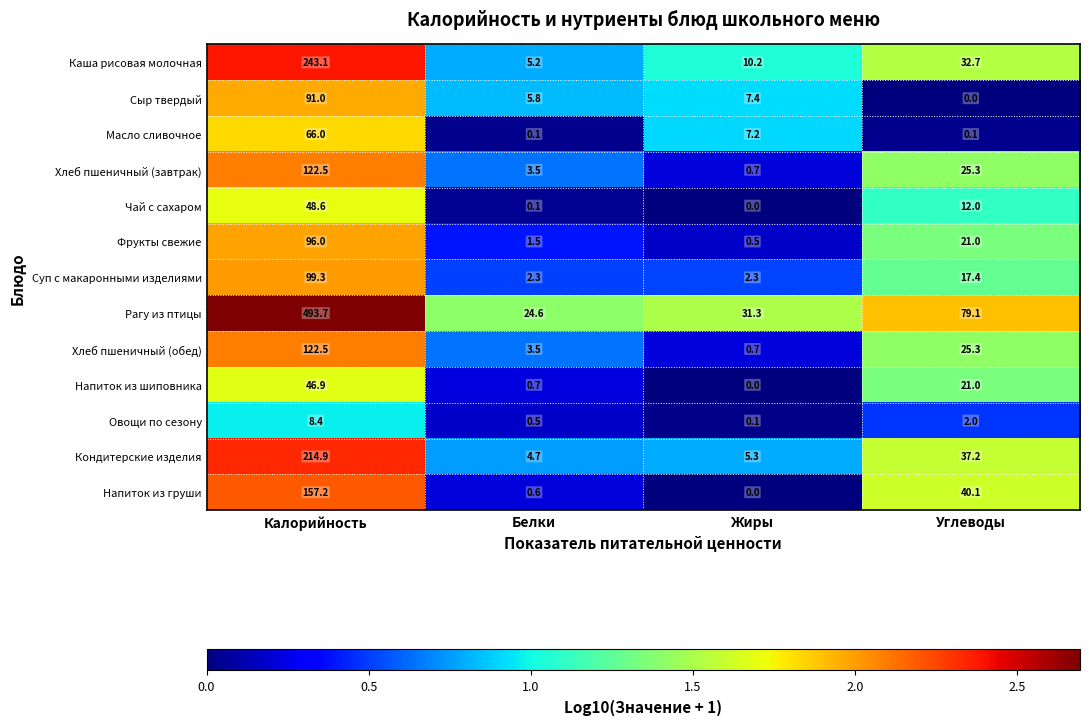

The value of Напиток из шиповника at Углеводы is 21.0. True or false?

True